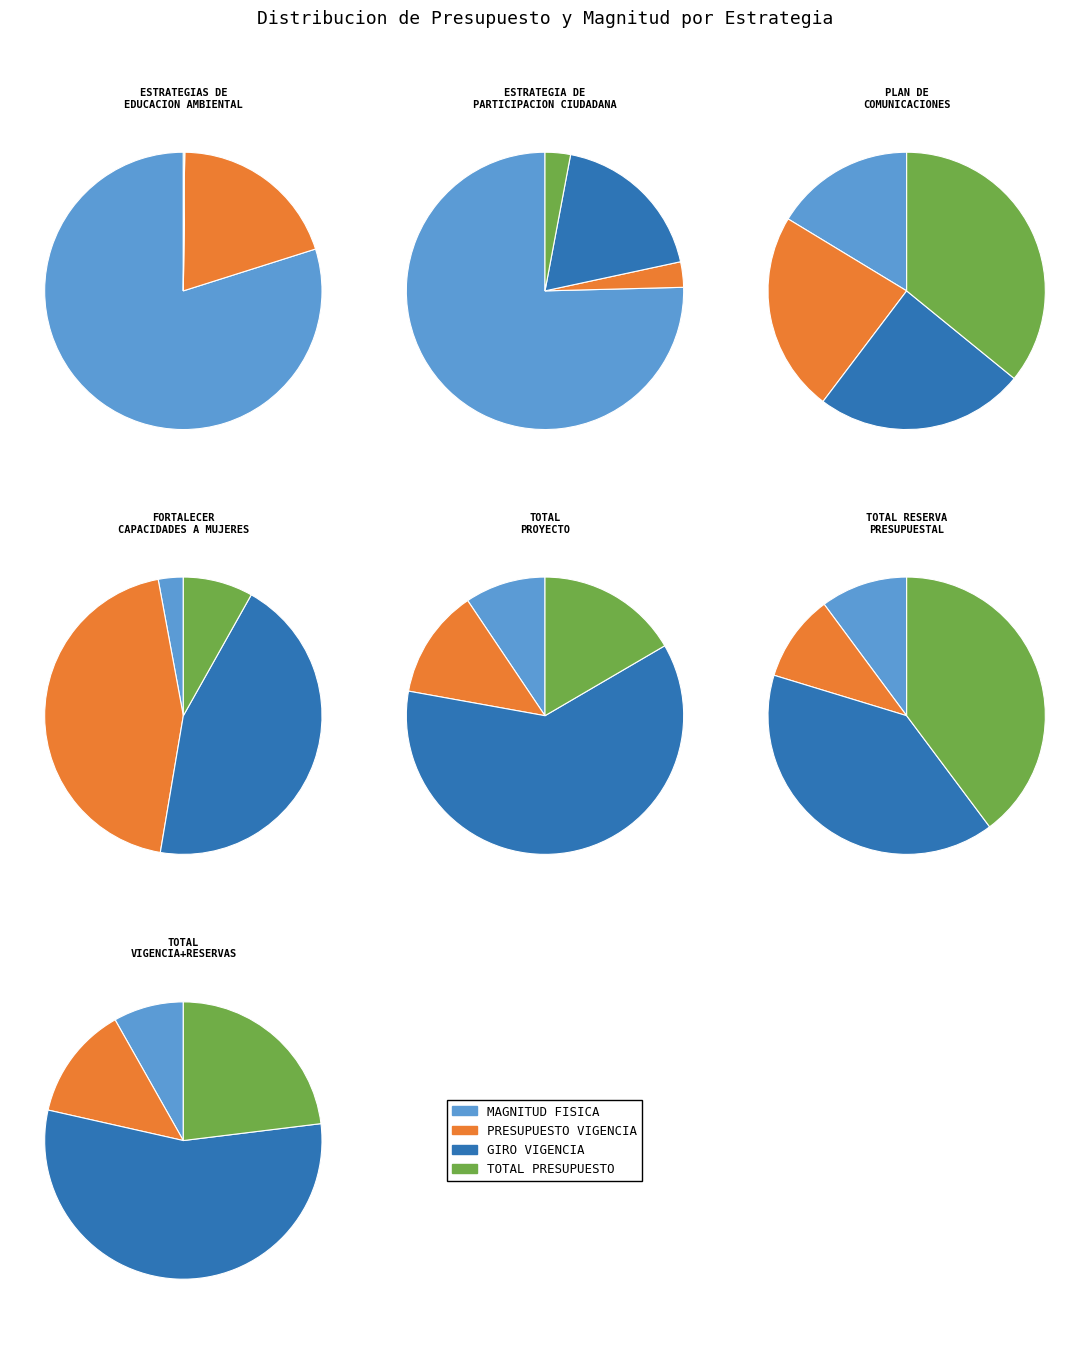

Between 2 and 3, which series saw the biggest shift?

ESTRATEGIA DE PARTICIPACION CIUDADANA